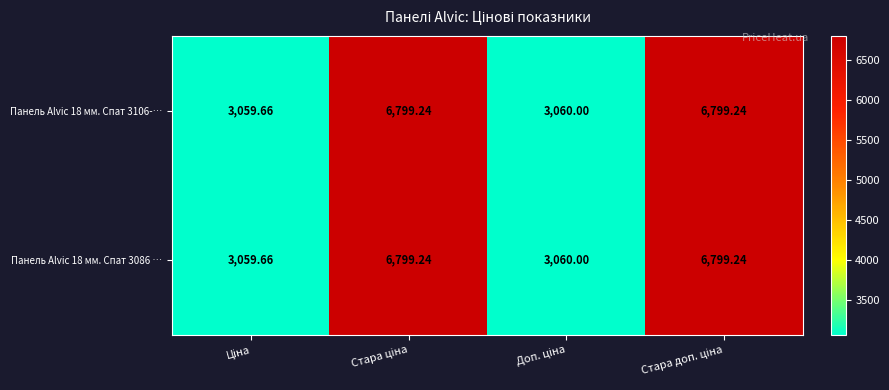

How many values in the Панель Alvic 18 мм. Спат 3086 … series exceed 6799?

2